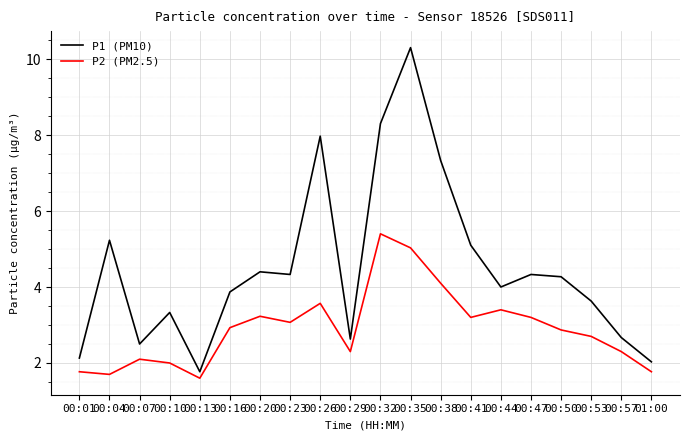

What is the average value of the P1 (PM10) series?

4.5